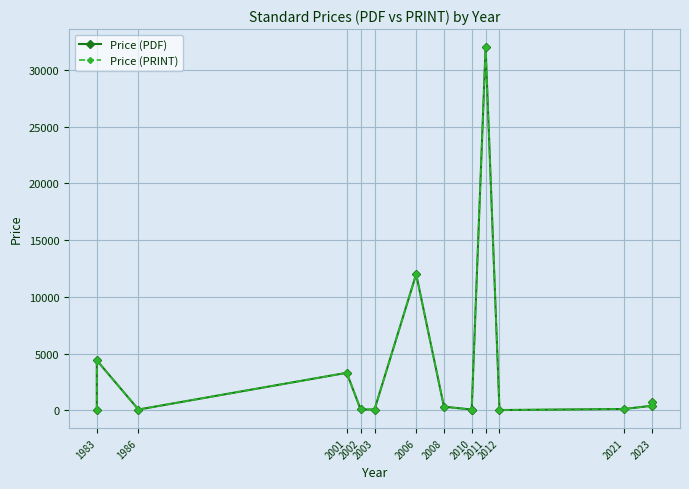

What position from the right is 13?

2